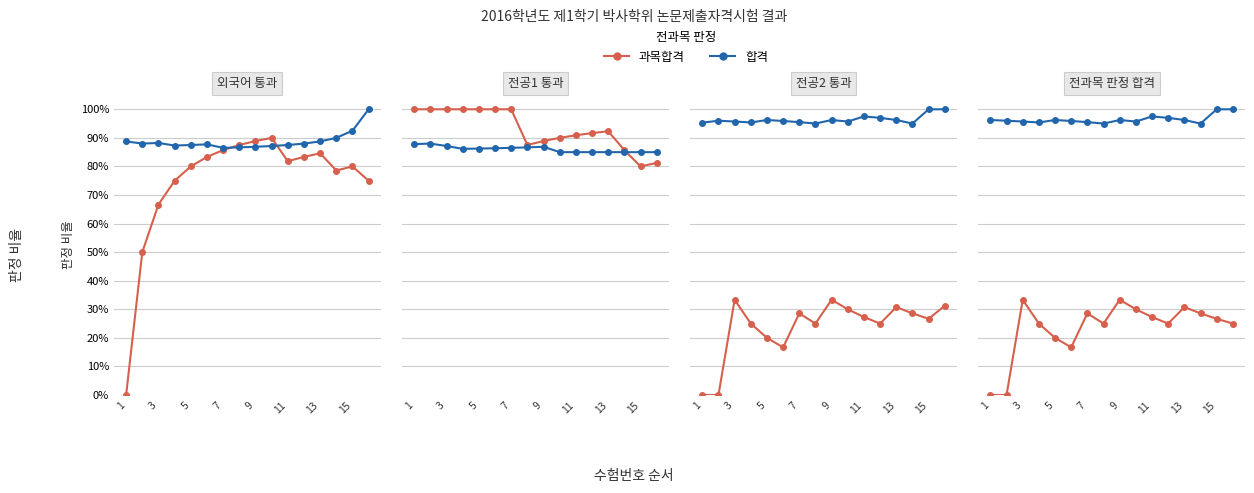

Rank the series by their average value, from highest to lowest.

합격, 과목합격